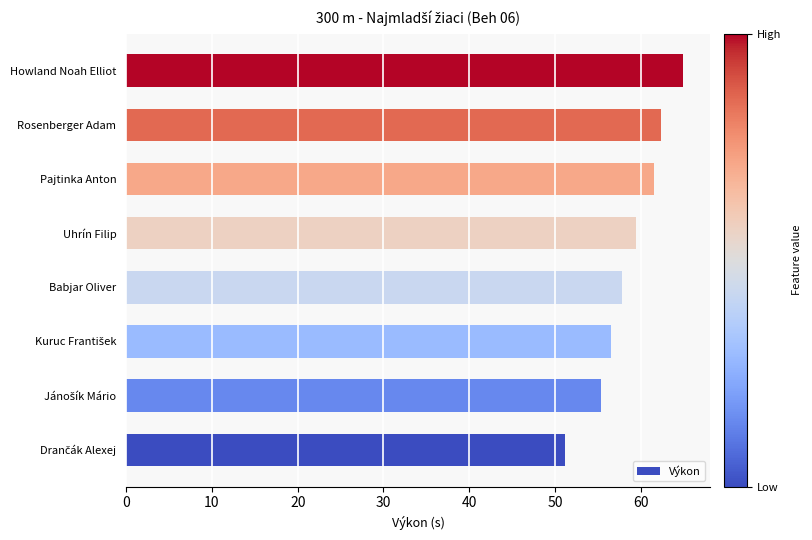

What is the ratio of the value at Babjar Oliver to the value at Uhrín Filip?

1.0